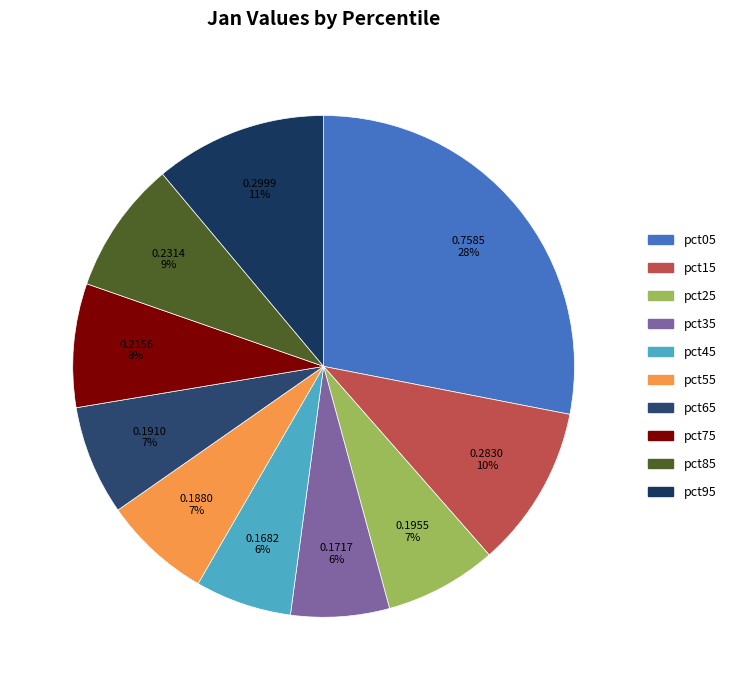

Is it true that pct45 is 12% of the pie?

False